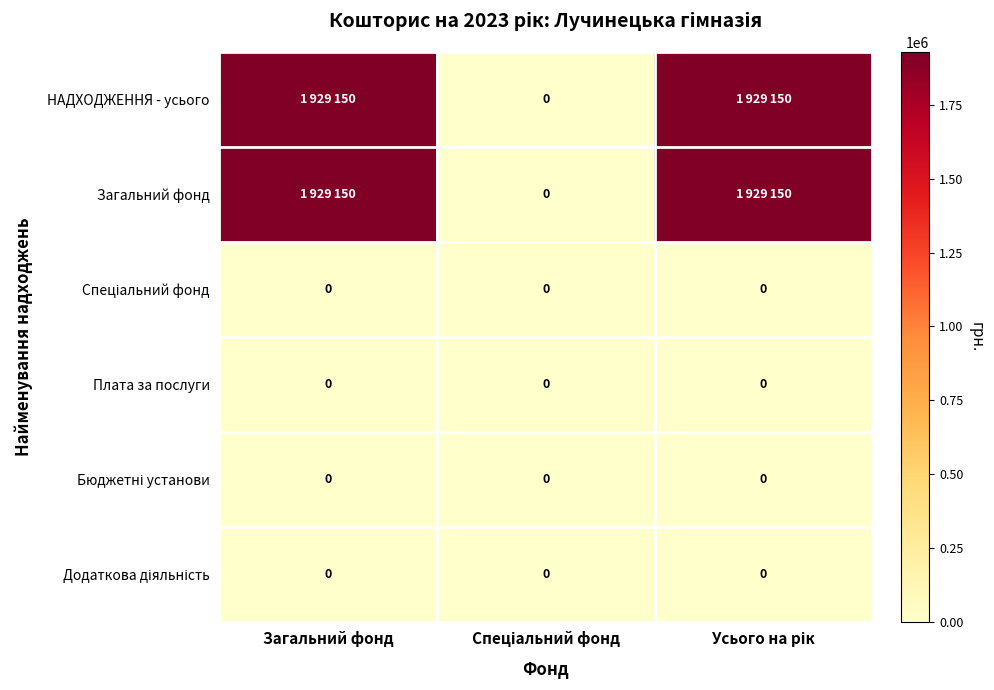

List the labels in order of Загальний фонд value, smallest first.

Спеціальний фонд, Загальний фонд, Усього на рік